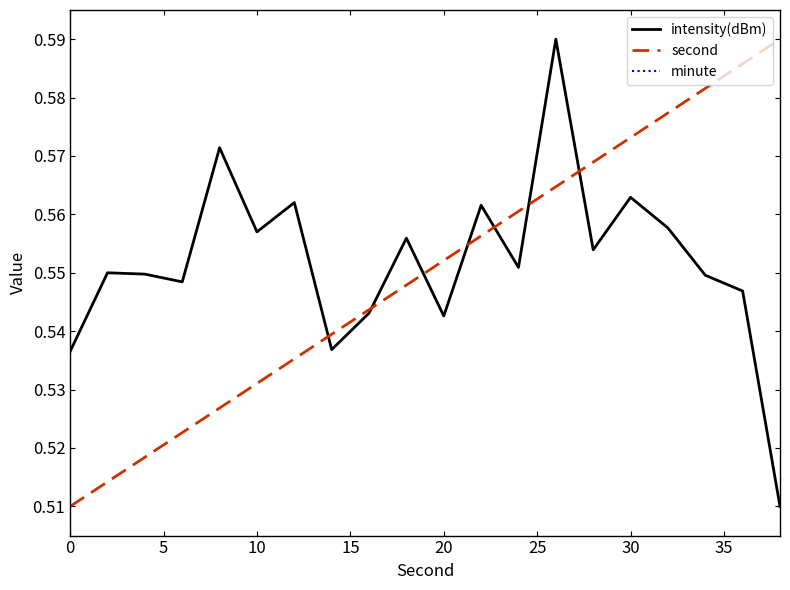

Is this an area chart (filled region under the line)?

No